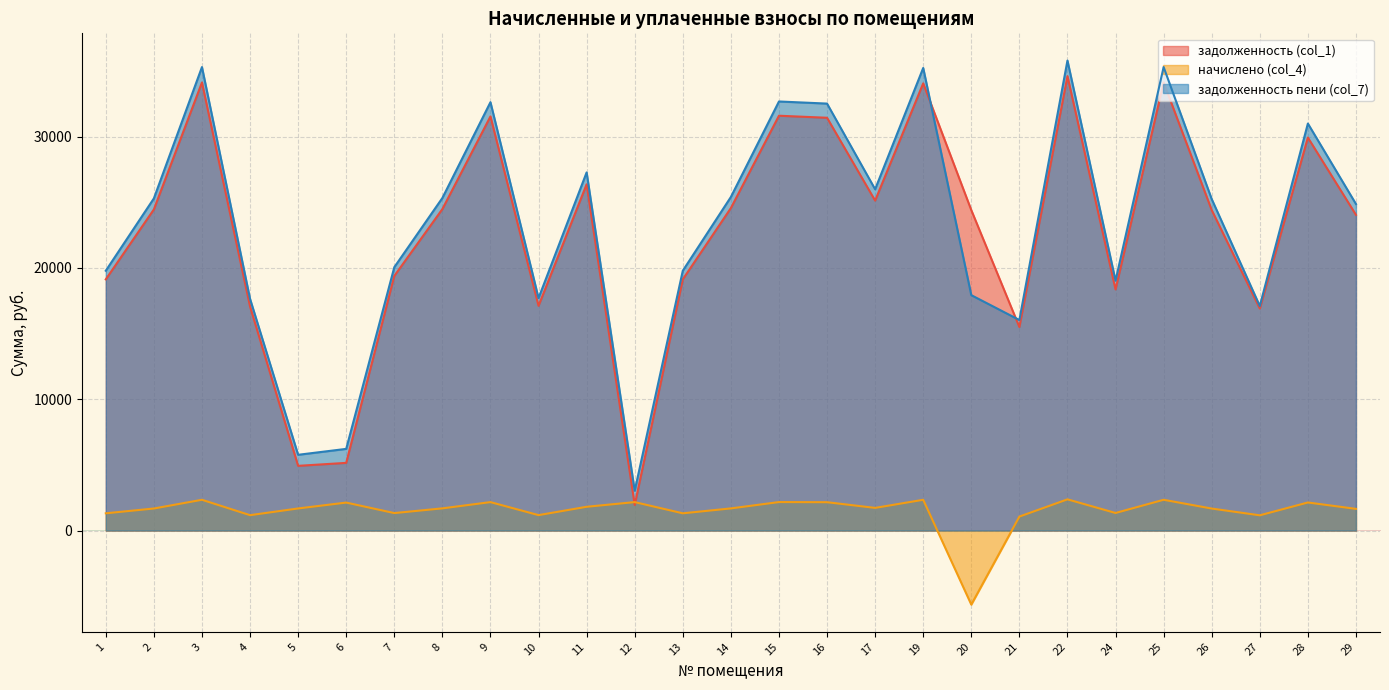

What is the maximum value for начислено (col_4)?

2377.4